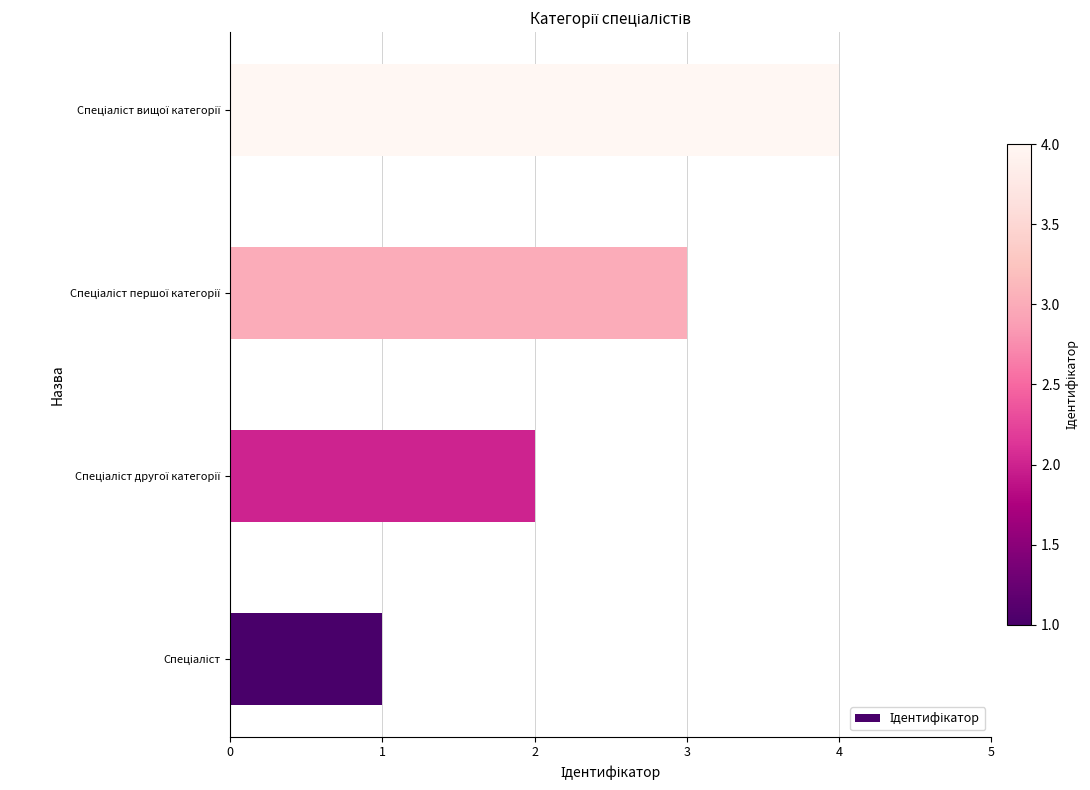

What is the minimum value shown in the chart?

1